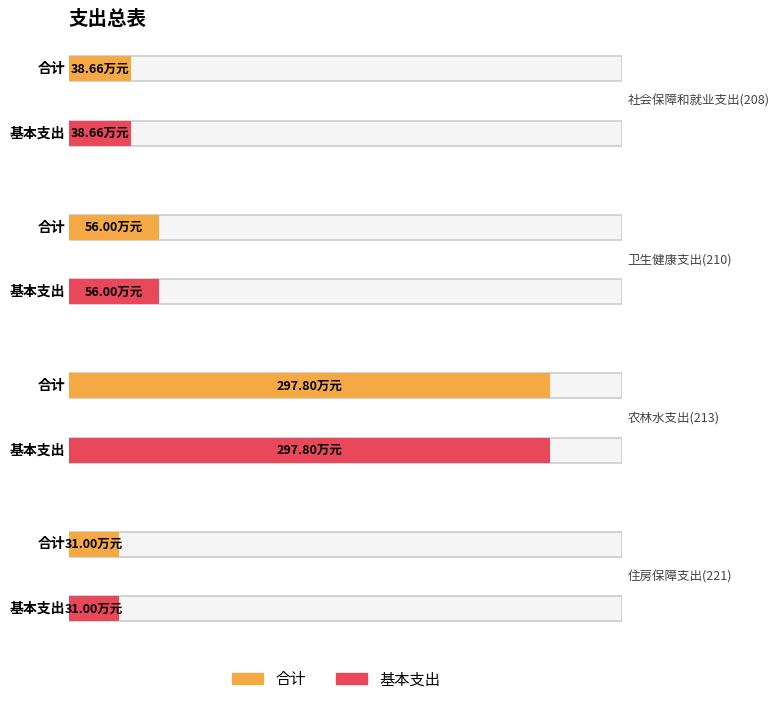

What is the label of the 2nd bar from the left?

卫生健康支出(210)